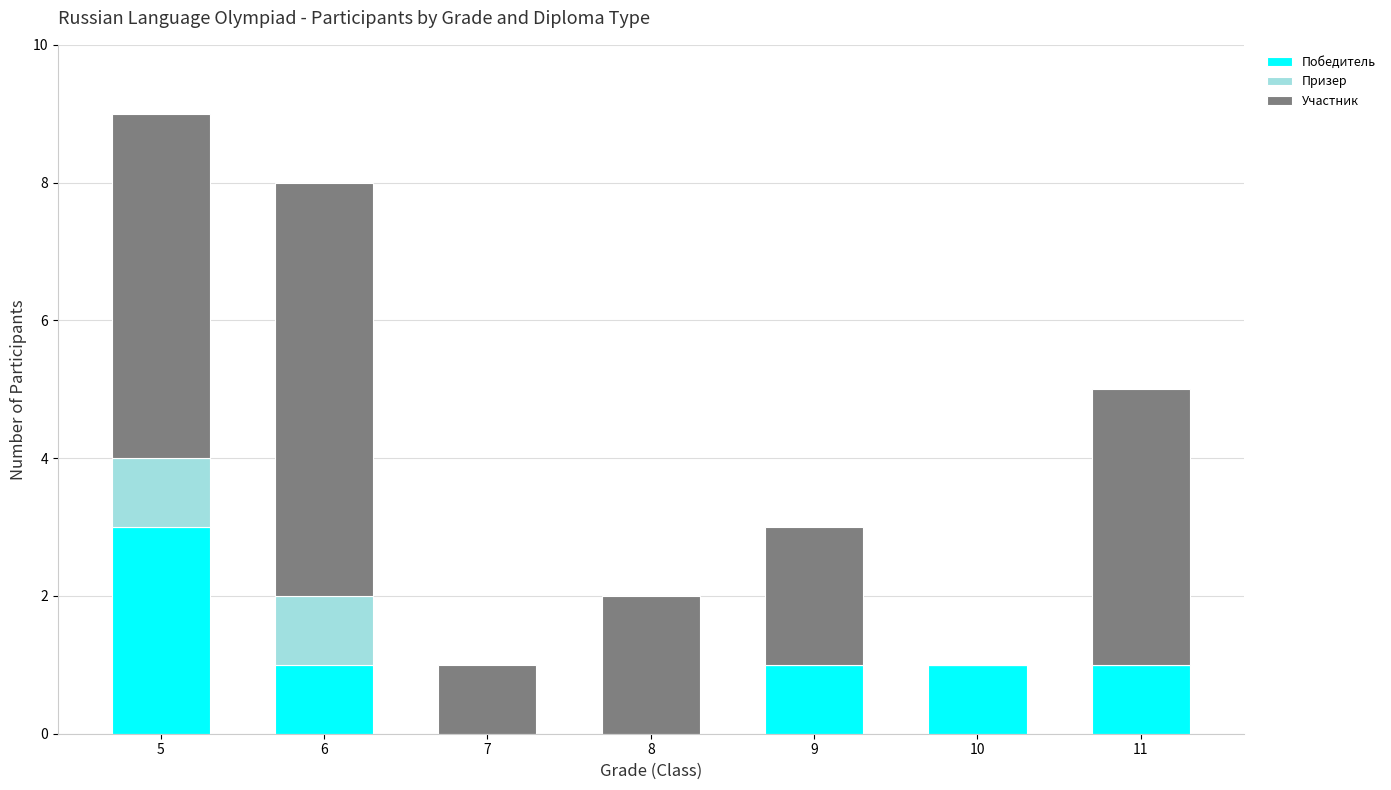

The Победитель series shows 3 at 5. True or false?

True